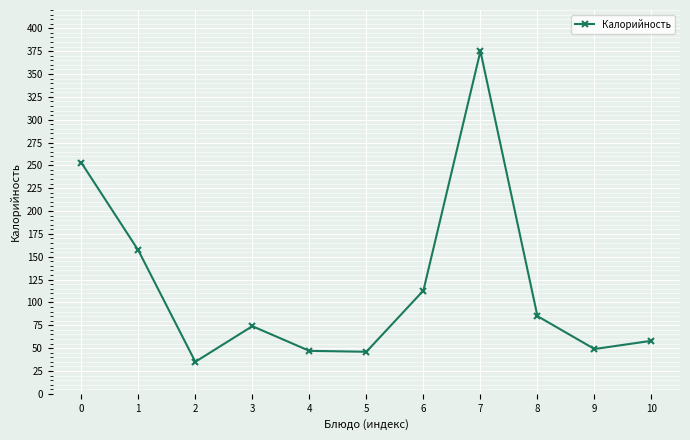

How many interior local peaks (higher than both neighbors) does the data have?

2